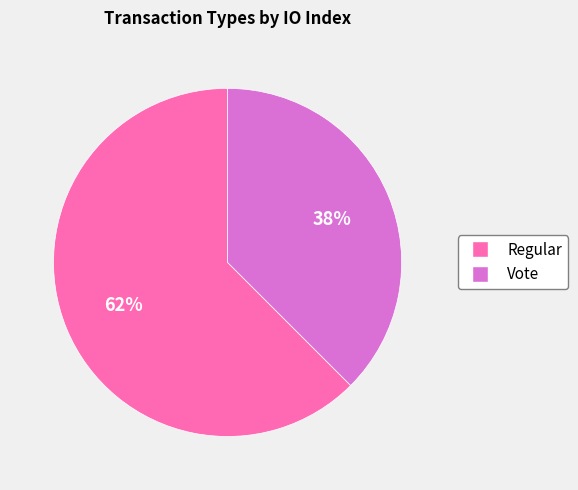

Is it true that Vote is 51% of the pie?

False